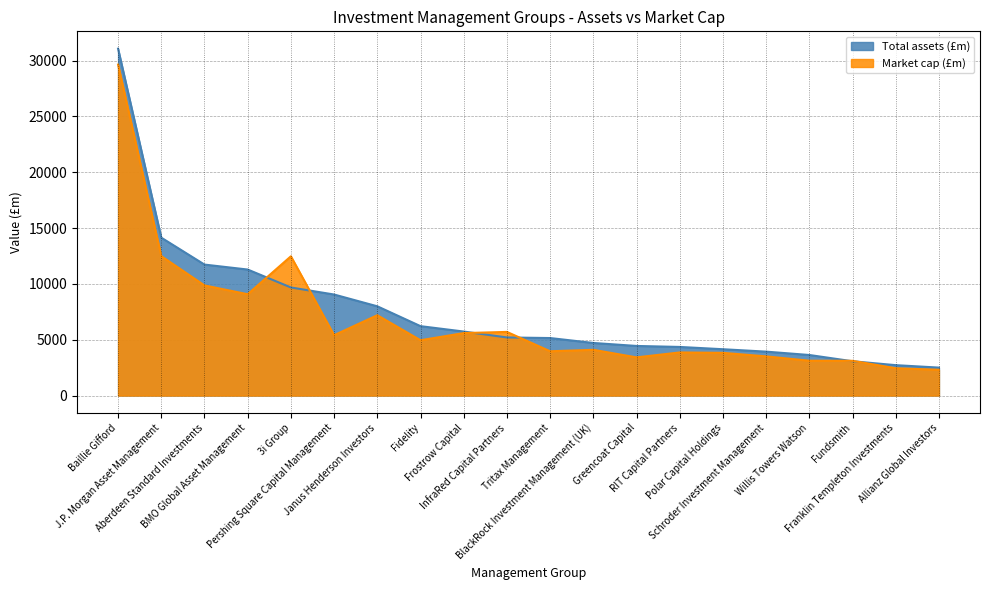

Which series changed the most between Janus Henderson Investors and RIT Capital Partners?

Total assets (£m)